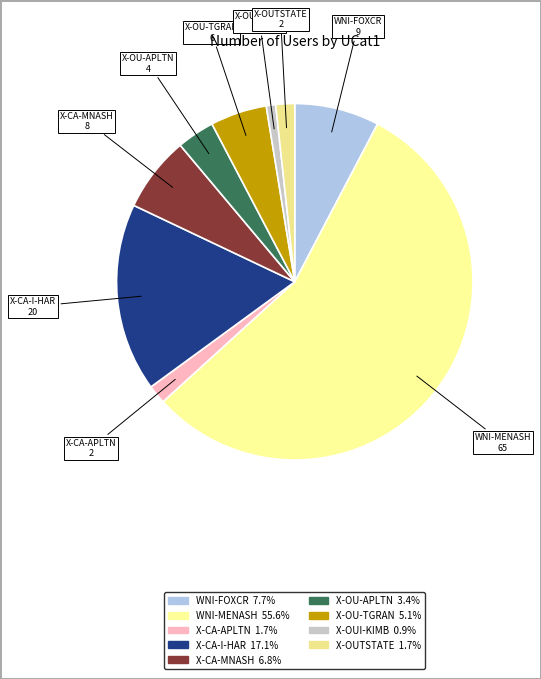

What is the ratio of the value at WNI-FOXCR to the value at WNI-MENASH?

0.1